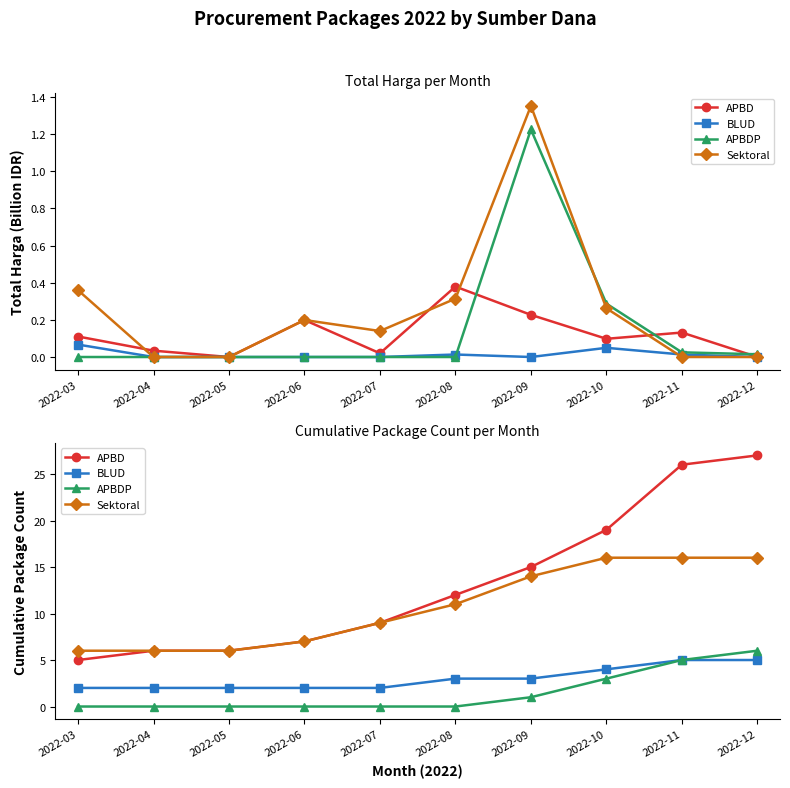

What are all the series names shown in the legend?

APBD, BLUD, APBDP, Sektoral